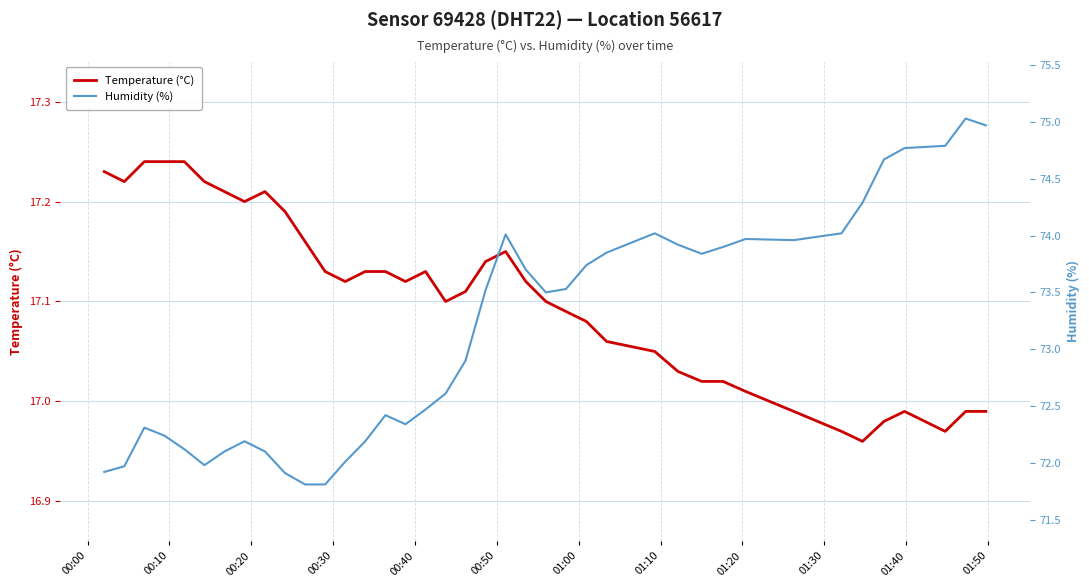

What position from the left is 00:00?

1